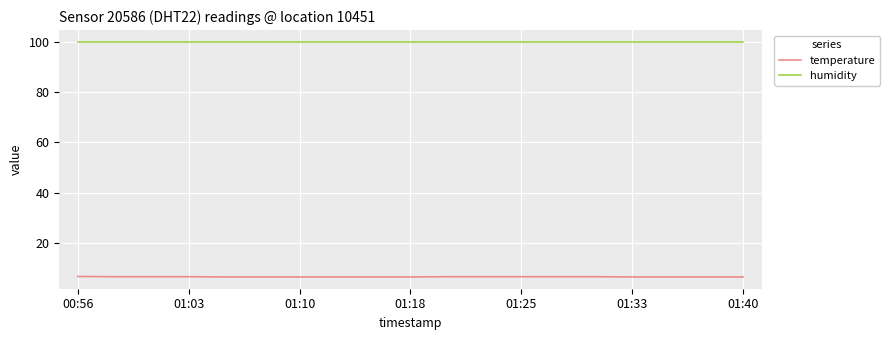

True or false: temperature and humidity cross at least once.

False